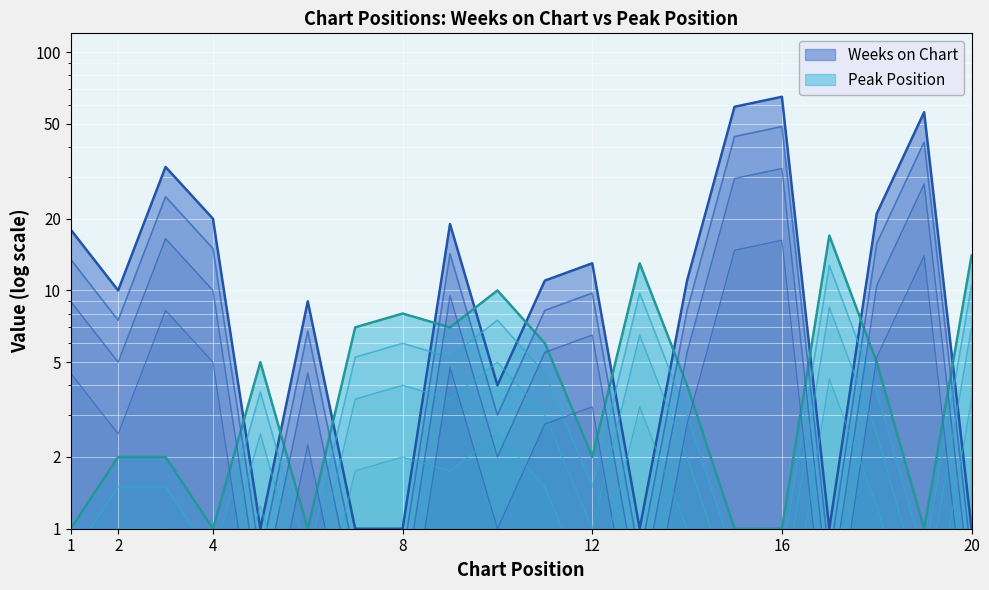

Rank the series at 19 from highest to lowest value.

Weeks on Chart, Peak Position